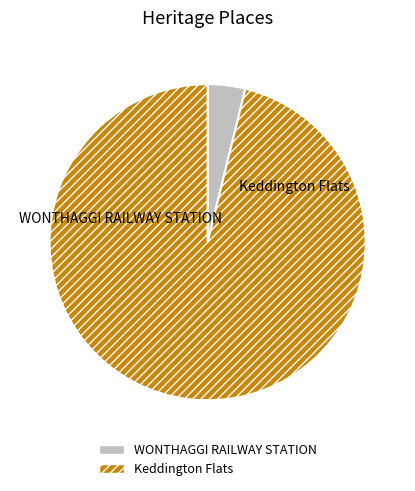

Combined, what portion of the pie is Keddington Flats and WONTHAGGI RAILWAY STATION?

100.0%